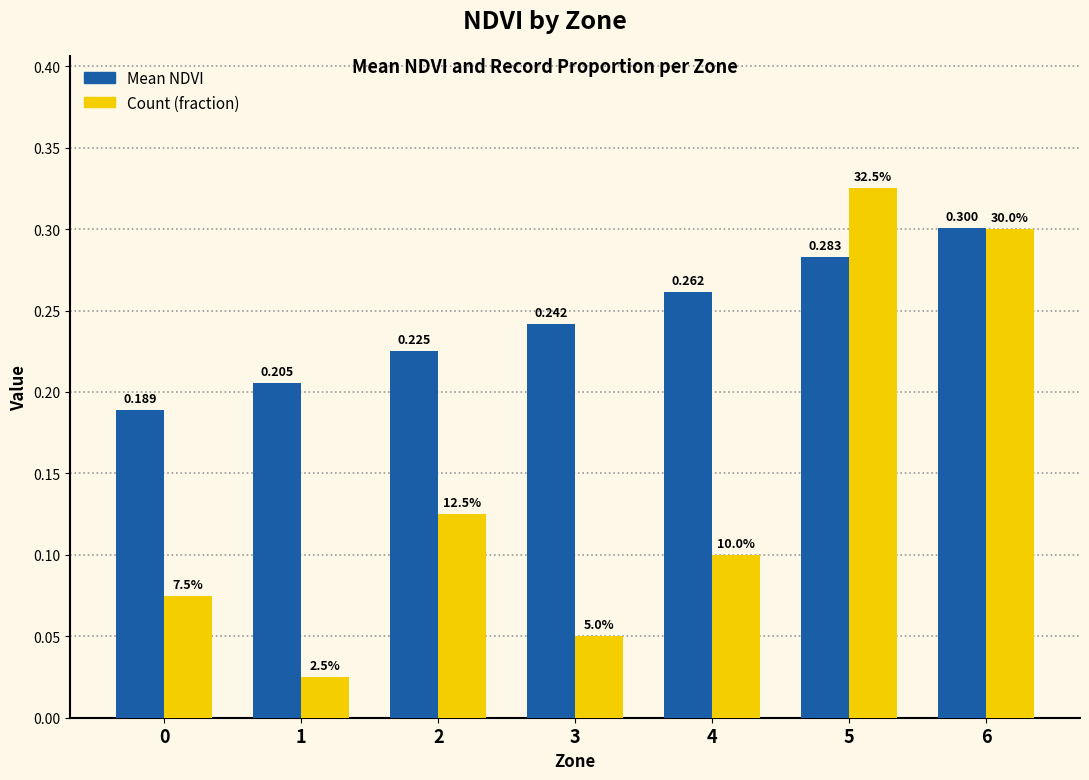

Which series has the largest total across all categories?

Mean NDVI